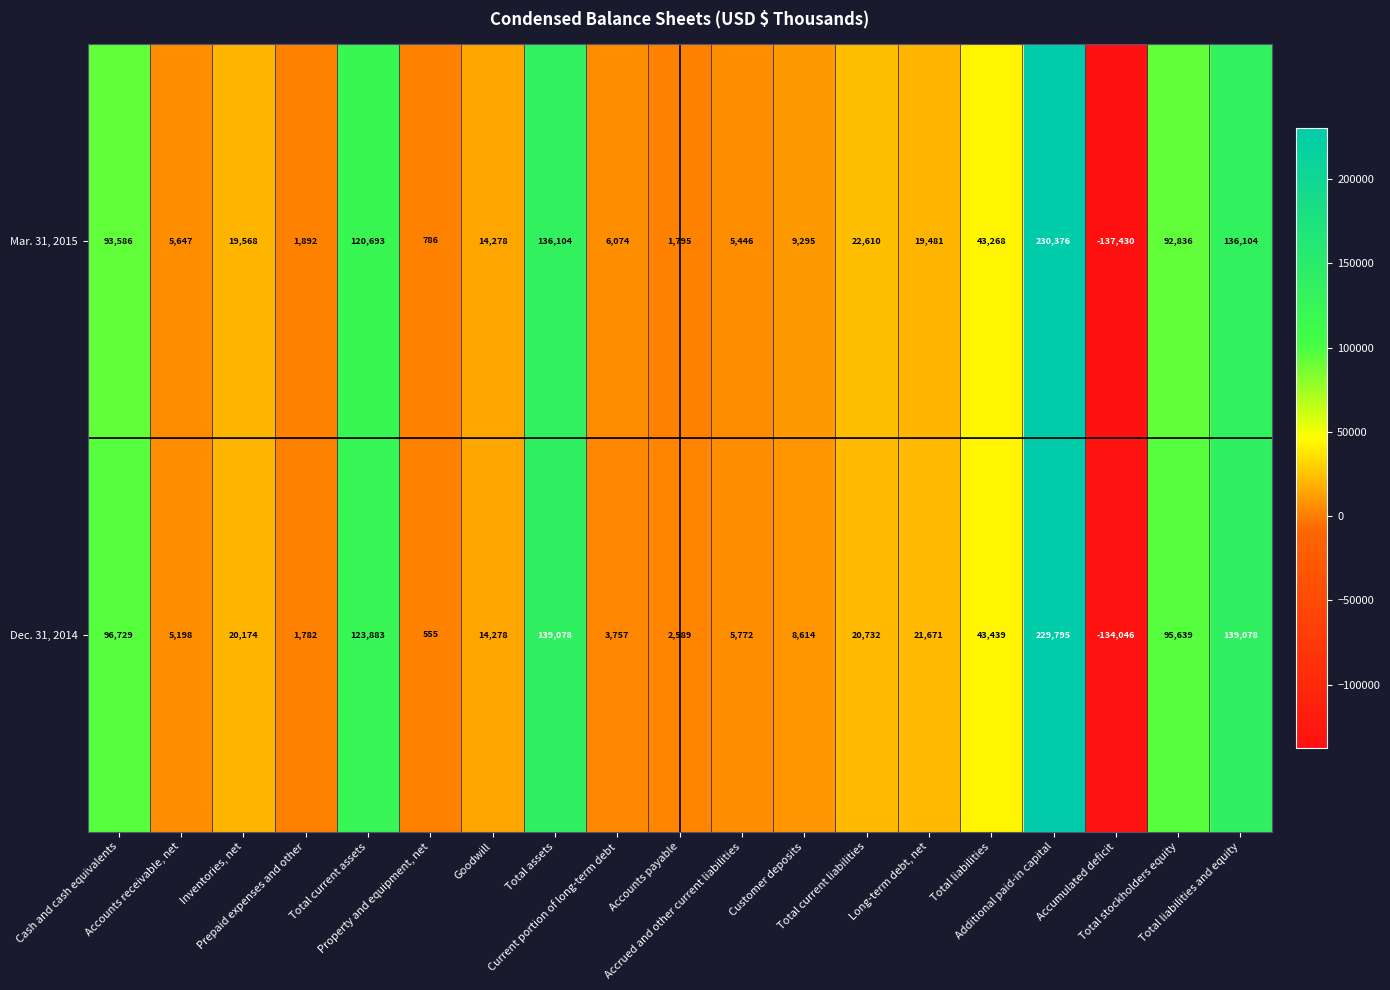

Which series has the widest spread of values?

Mar. 31, 2015